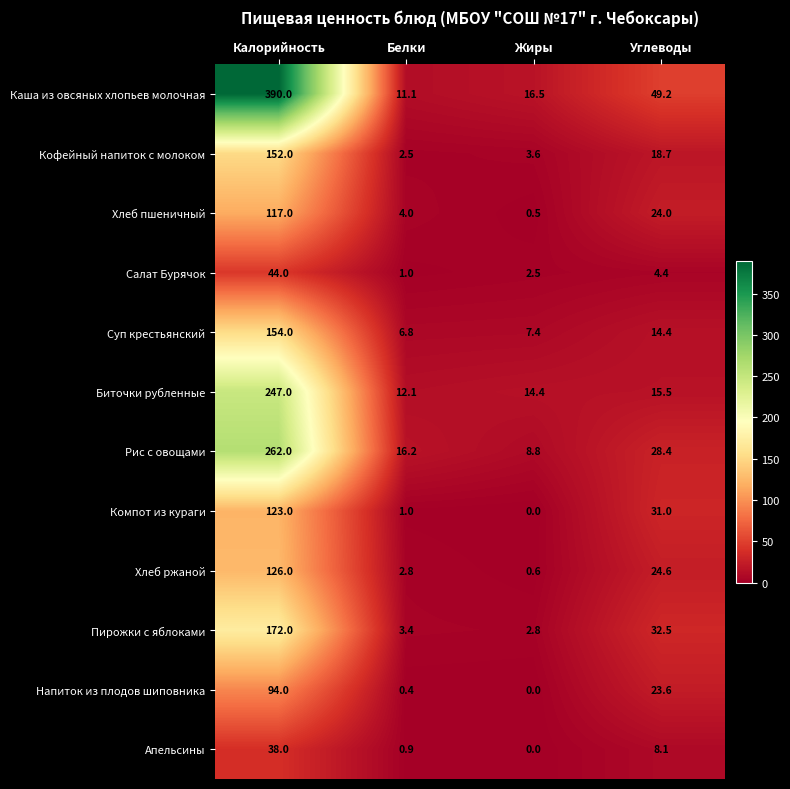

Which category has the lowest value across all series?

Жиры